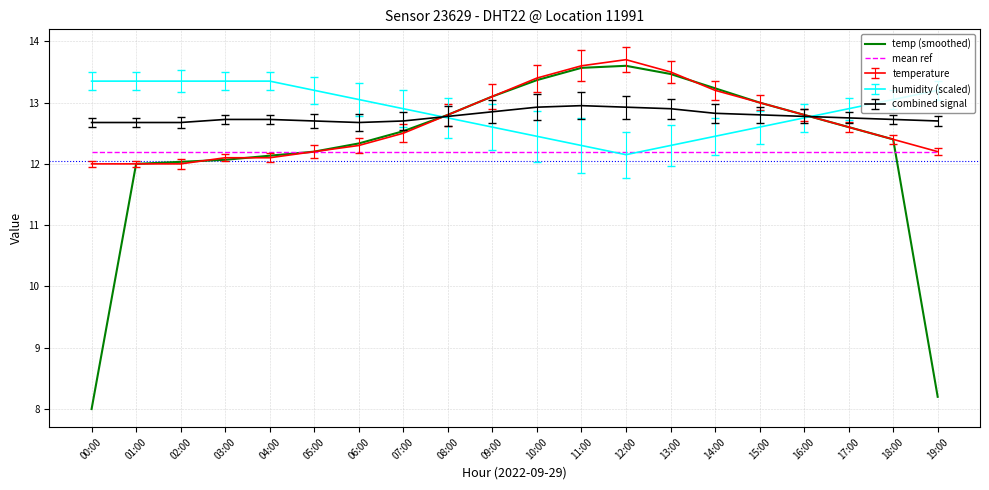

What is the approximate value of temp (smoothed) at 07:00?

12.5